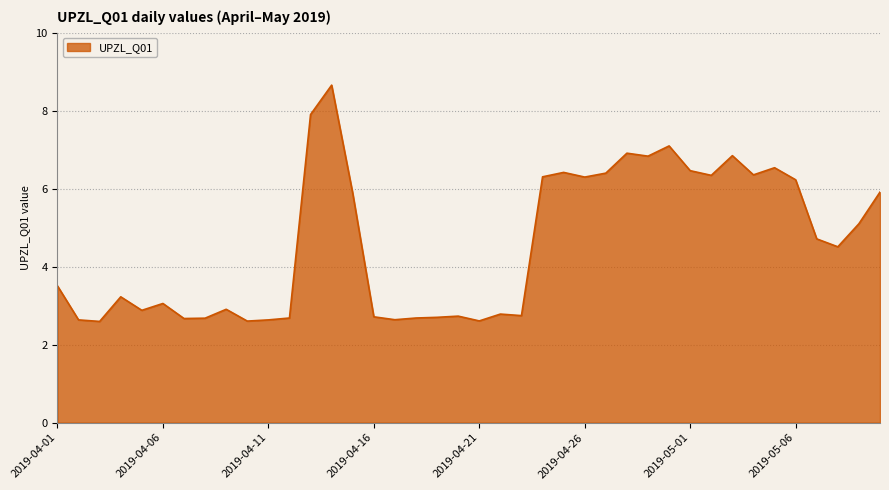

What is the difference between the maximum and minimum values?

6.1